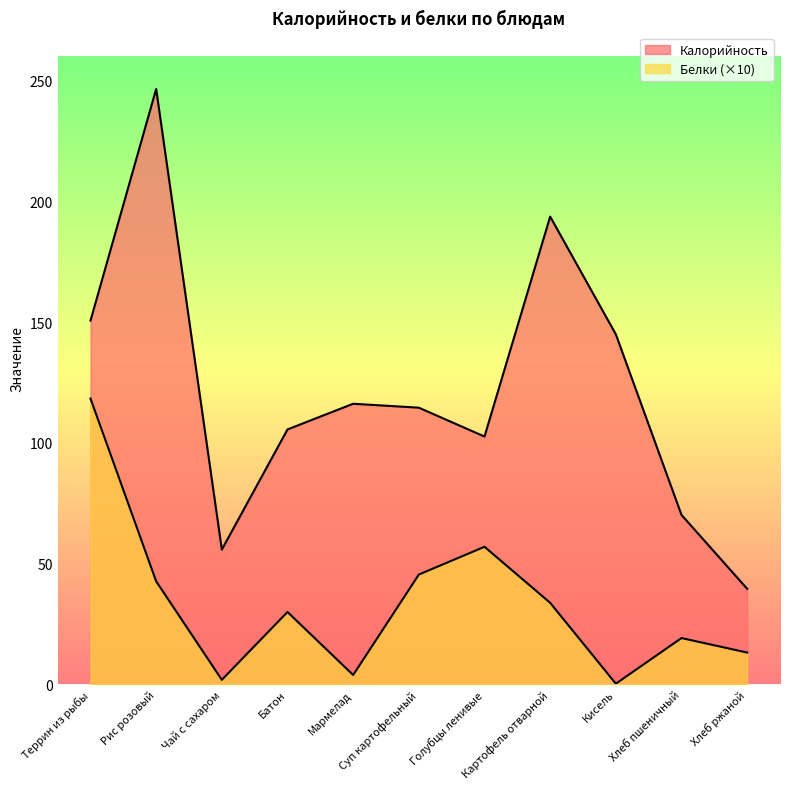

True or false: Белки has more than 0 interior local peaks.

True